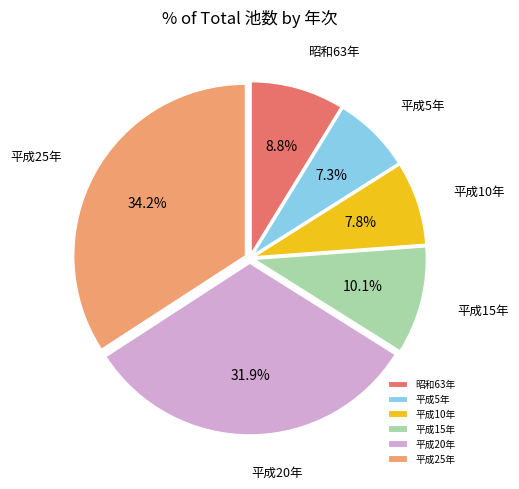

What is the total percentage of 平成20年 and 平成10年?

39.7%